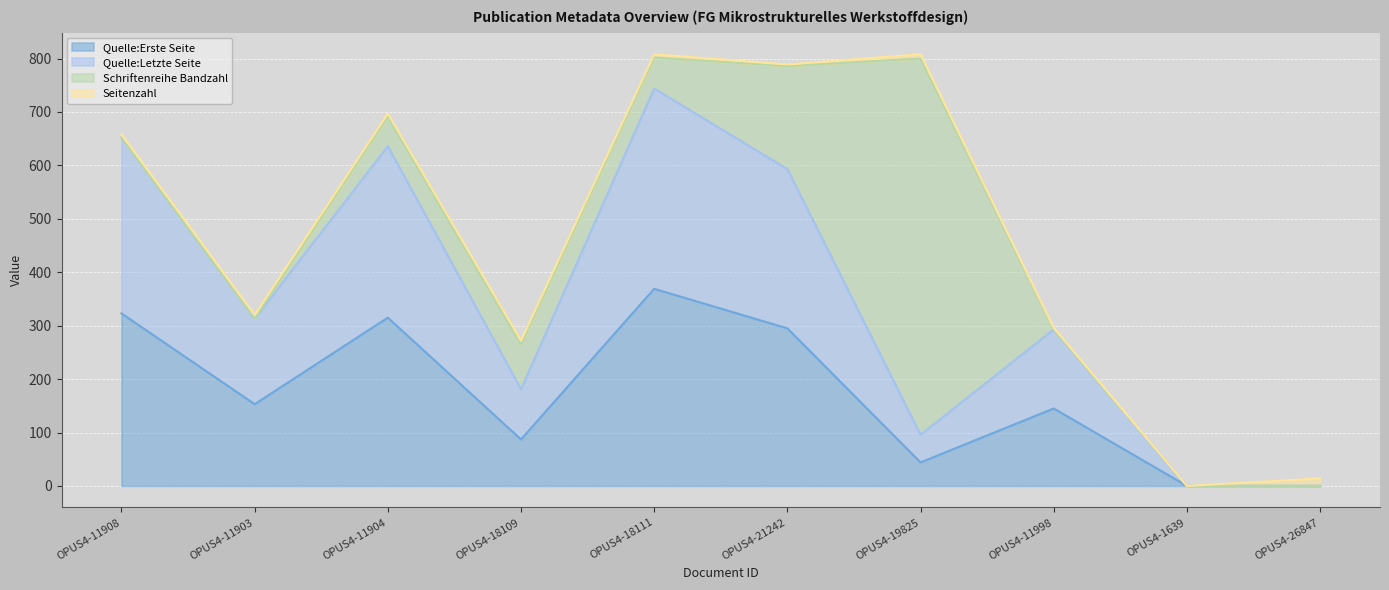

At which category does Quelle:Erste Seite reach its first local peak?

OPUS4-11904